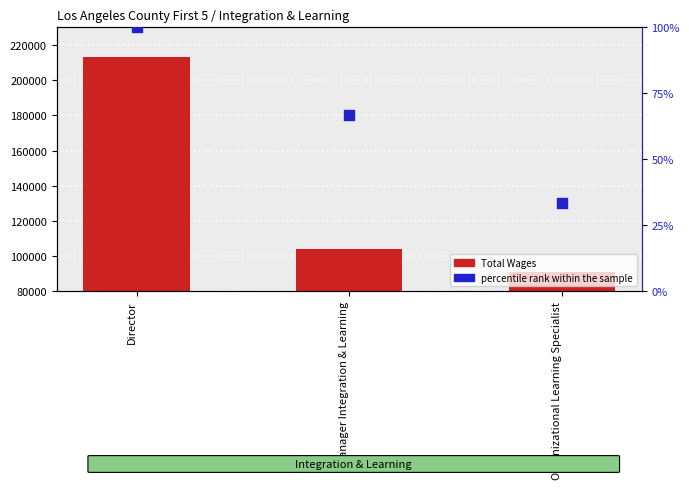

What are all the series names shown in the legend?

Total Wages, percentile rank within the sample